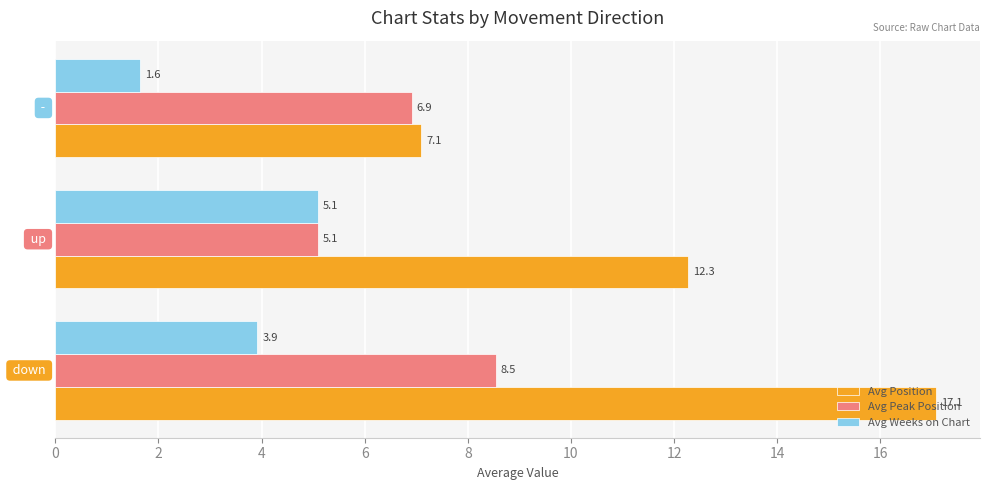

Which series has the widest spread of values?

Avg Position